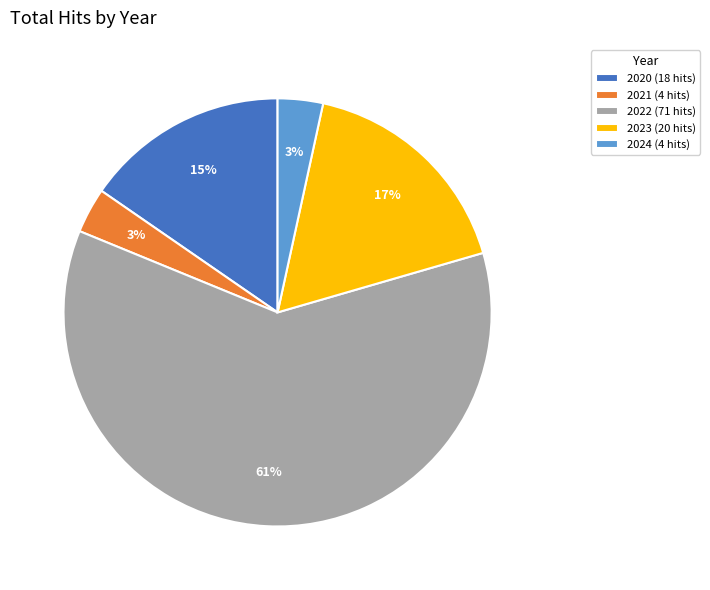

Is it true that 2023 is 26% of the pie?

False